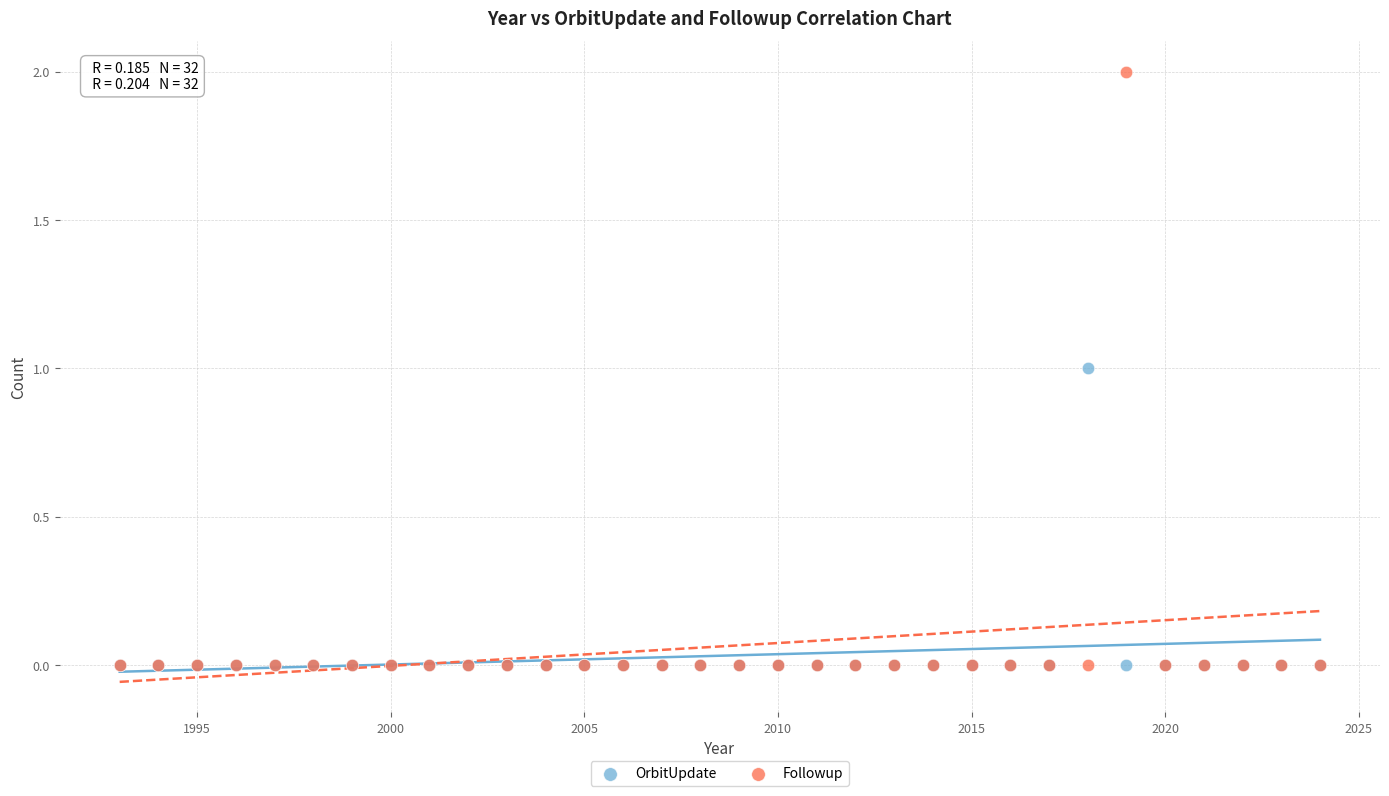

What are all the series names shown in the legend?

OrbitUpdate, Followup